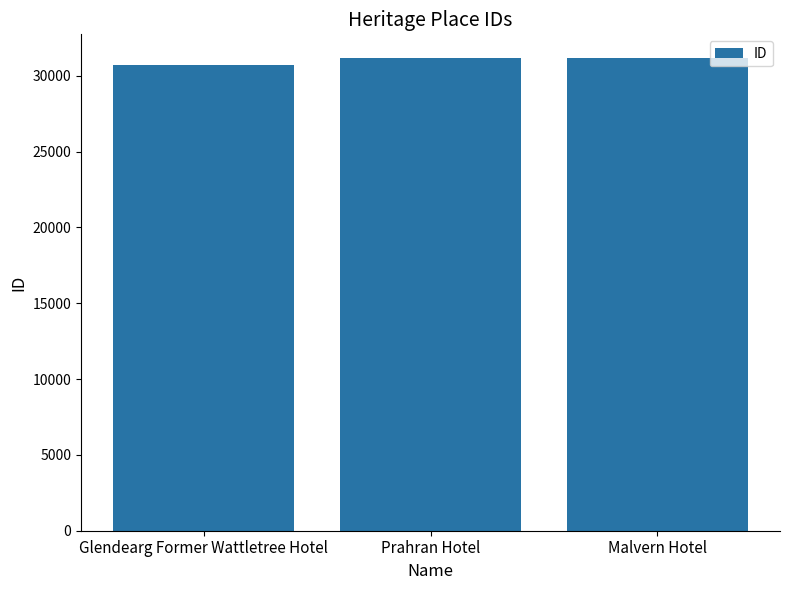

True or false: the data shows 31167 at Malvern Hotel.

True